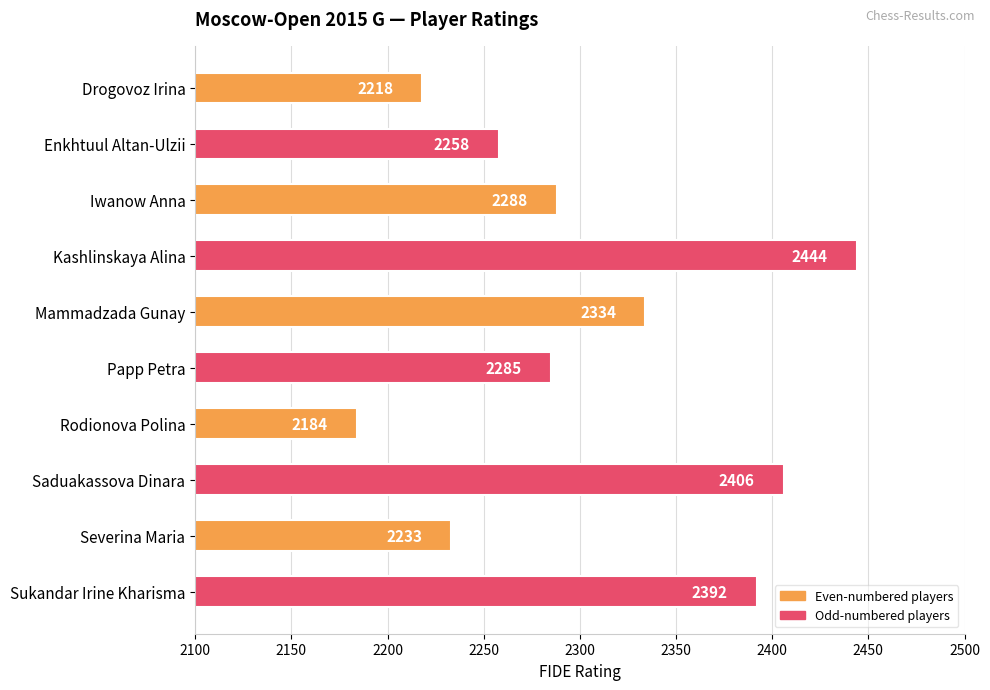

List the labels in order of value, largest first.

Kashlinskaya Alina, Saduakassova Dinara, Sukandar Irine Kharisma, Mammadzada Gunay, Iwanow Anna, Papp Petra, Enkhtuul Altan-Ulzii, Severina Maria, Drogovoz Irina, Rodionova Polina